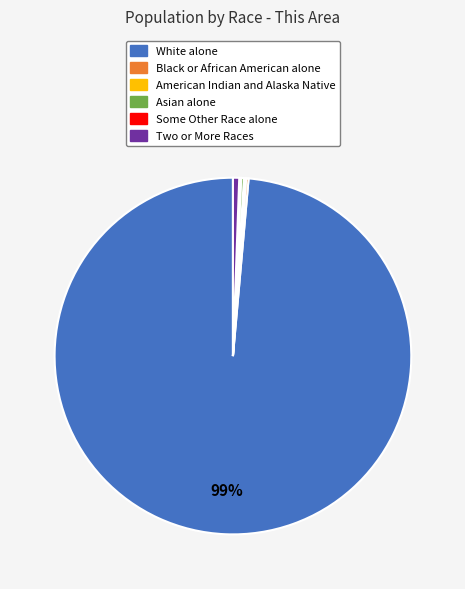

Does any single category account for the majority?

Yes